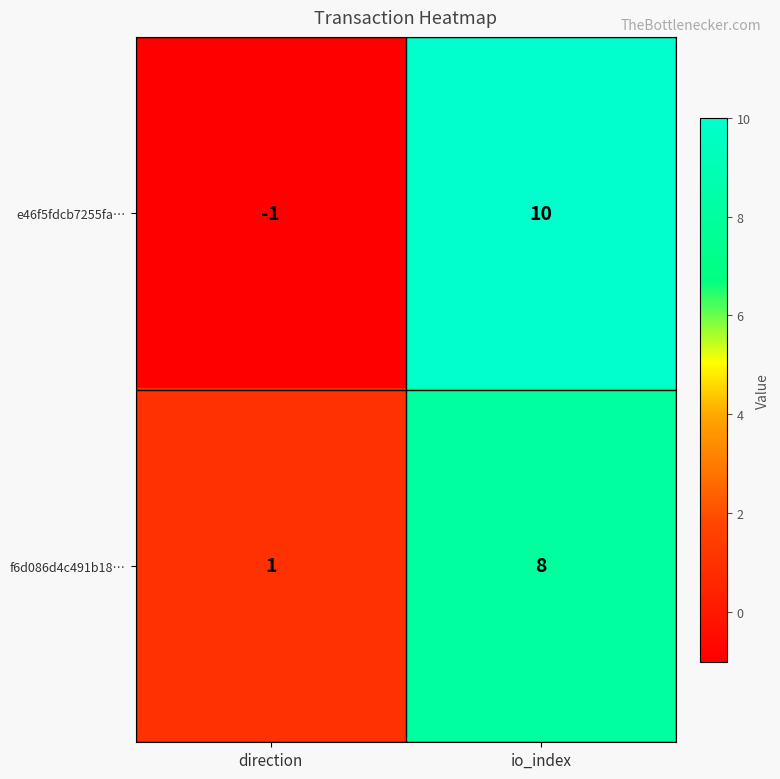

The value of e46f5fdcb7255fa… at direction is -1. True or false?

True